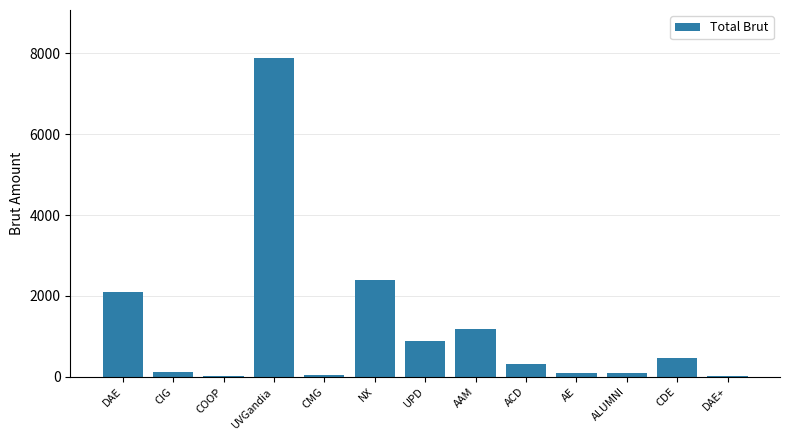

What is the difference between the values at CMG and CDE?

435.2